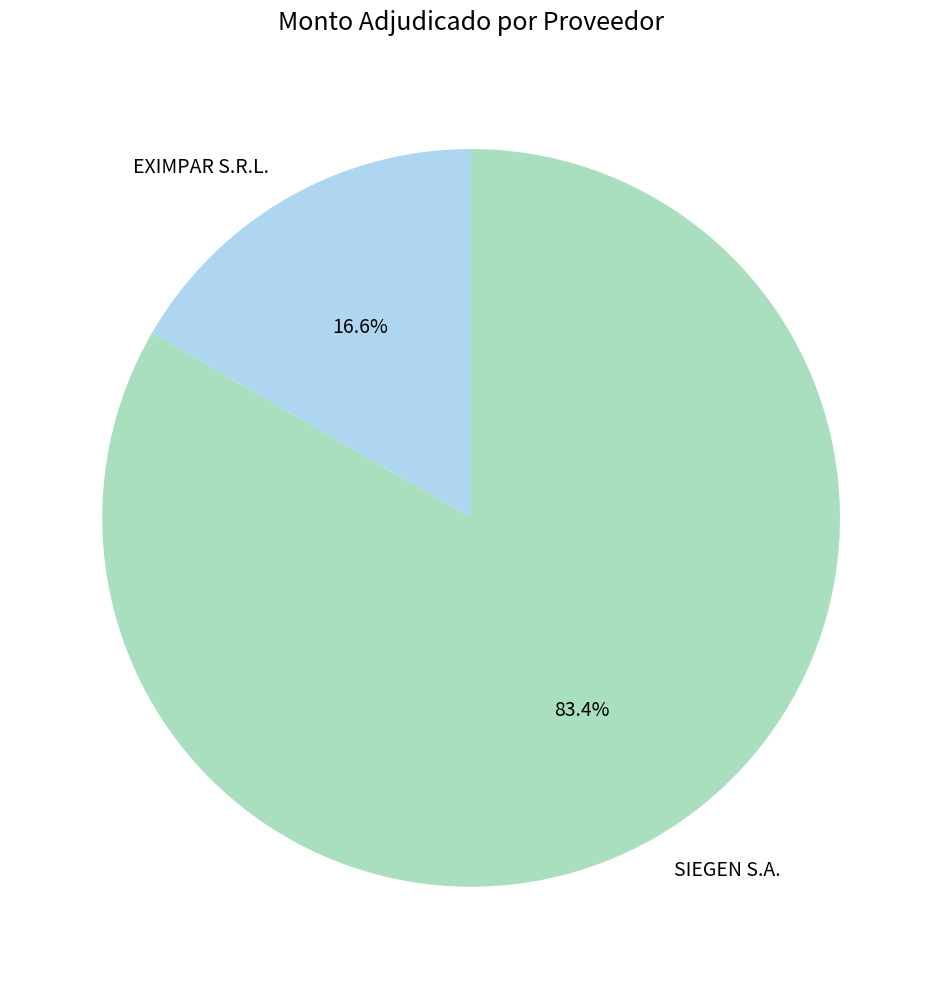

Count the number of slices in the pie.

2